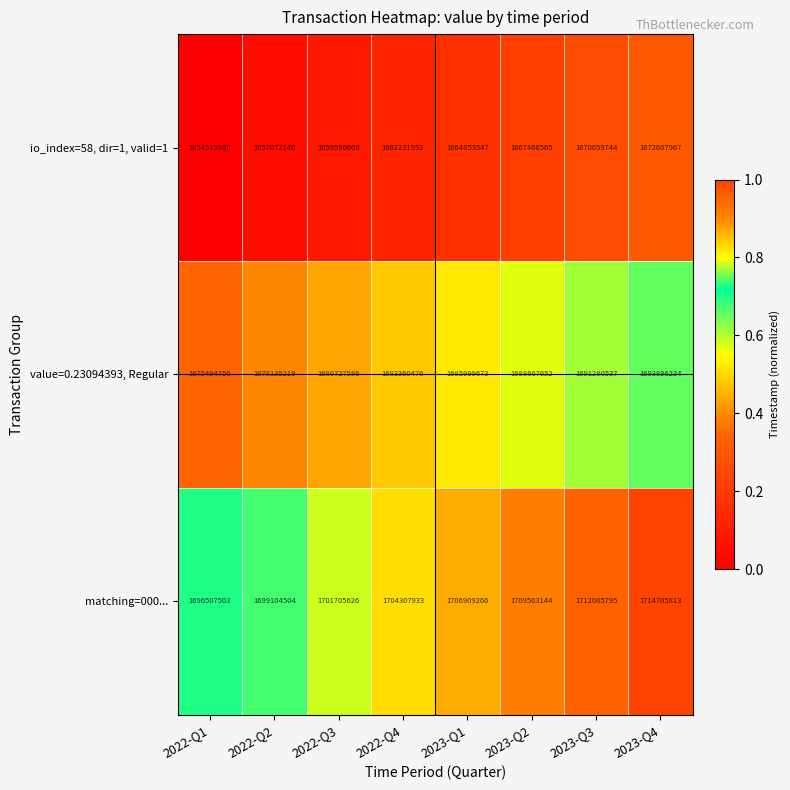

What is the maximum value shown in the chart?

1714705813